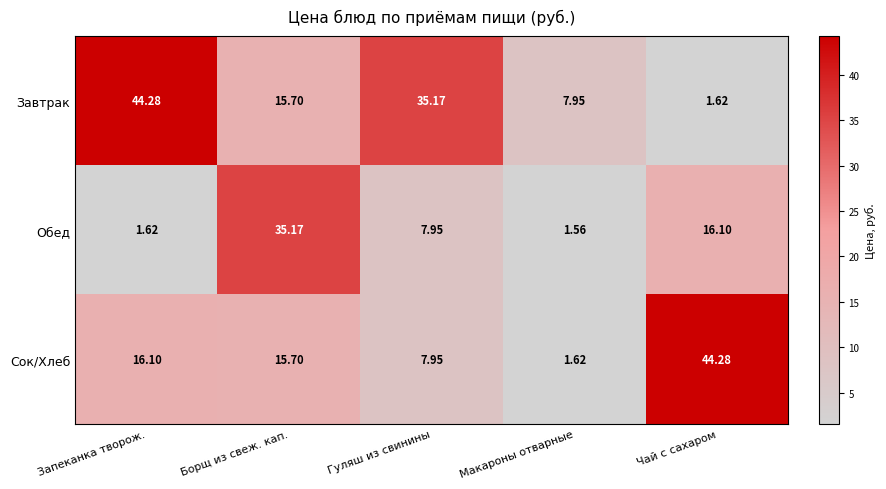

Is the value of Обед at Запеканка творож. greater than the value of Сок/Хлеб at Гуляш из свинины?

No